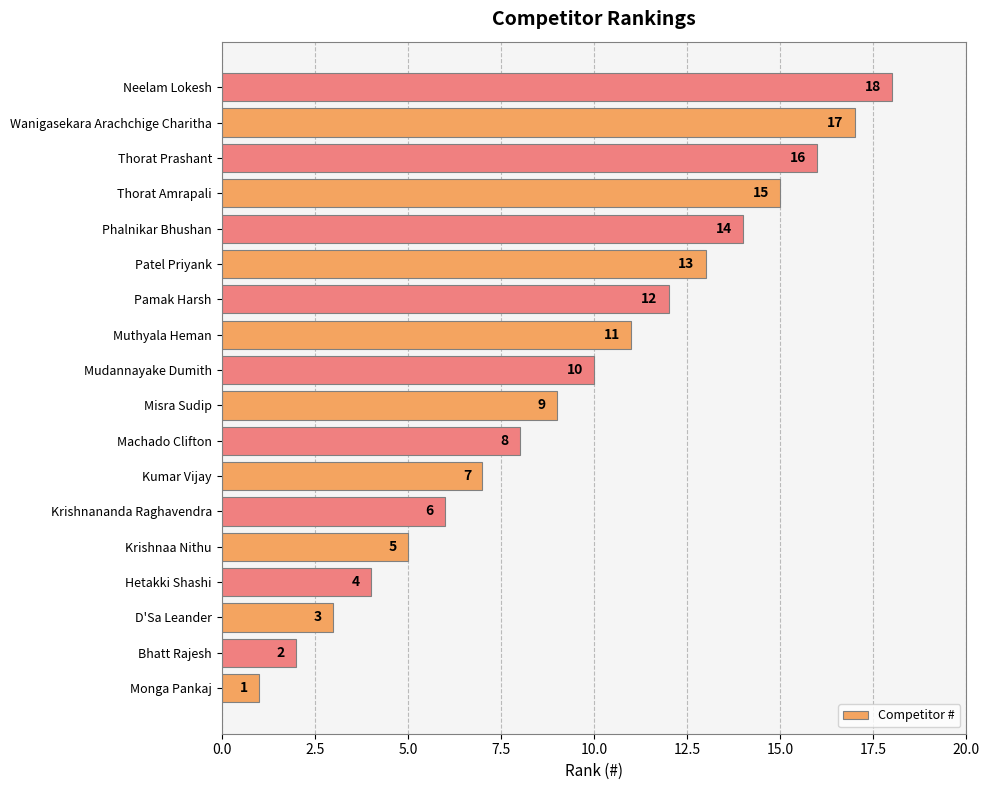

Does the chart contain stacked bars?

No